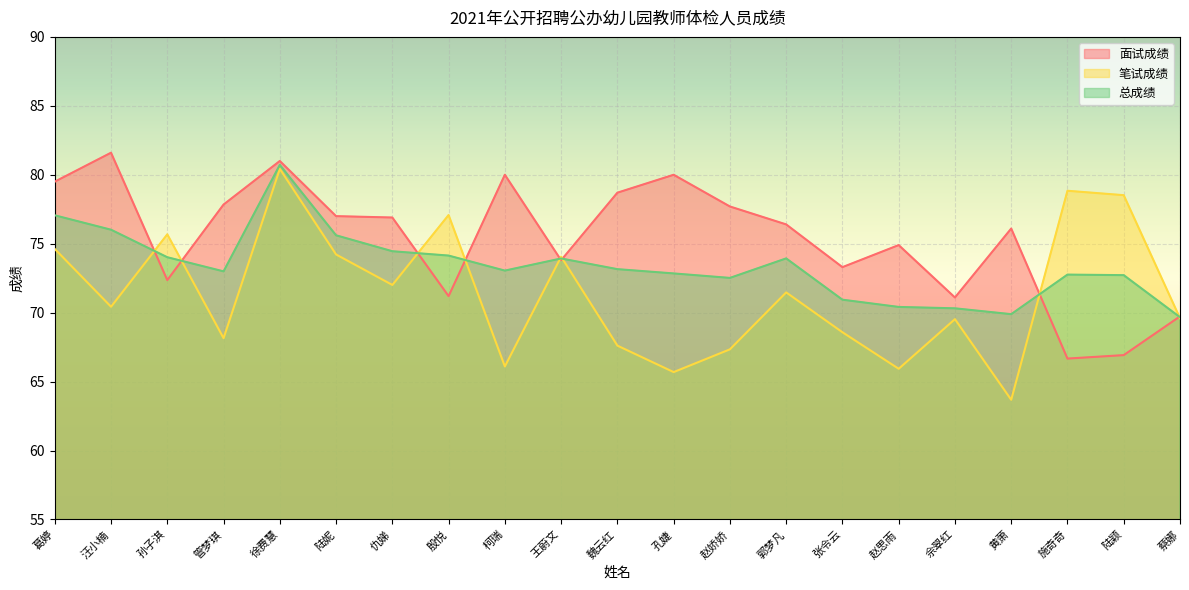

Which series has the widest spread of values?

笔试成绩